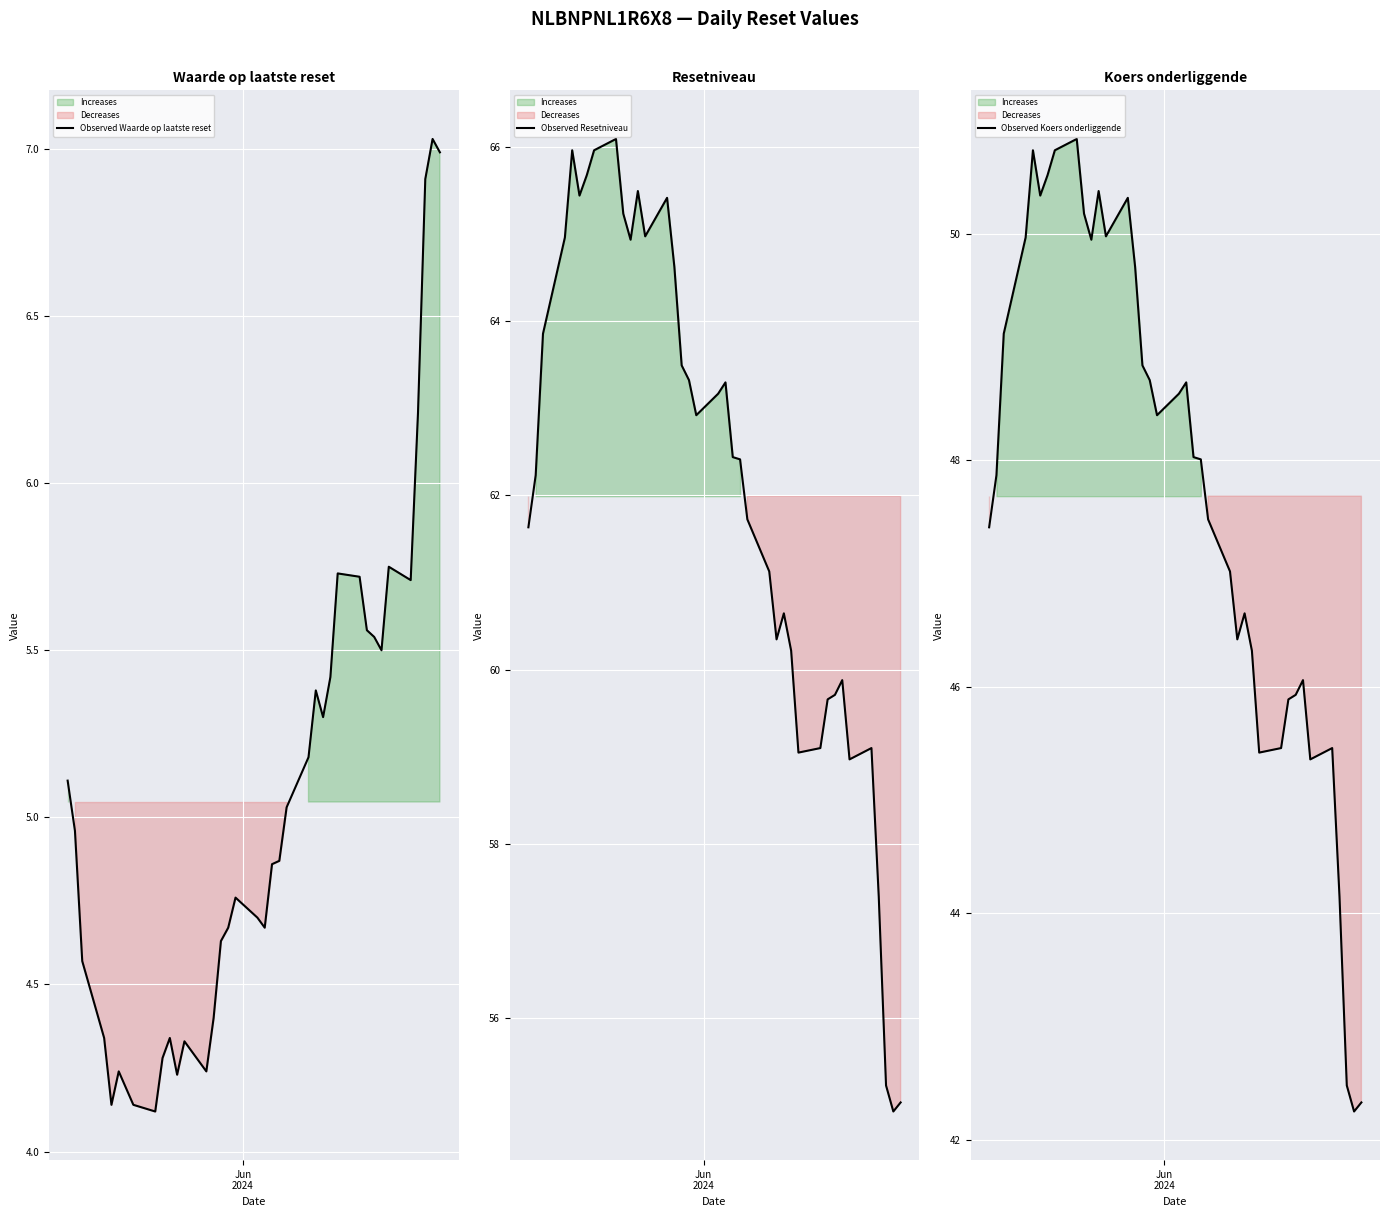

What is the highest value of the Observed Waarde op laatste reset series?

7.0